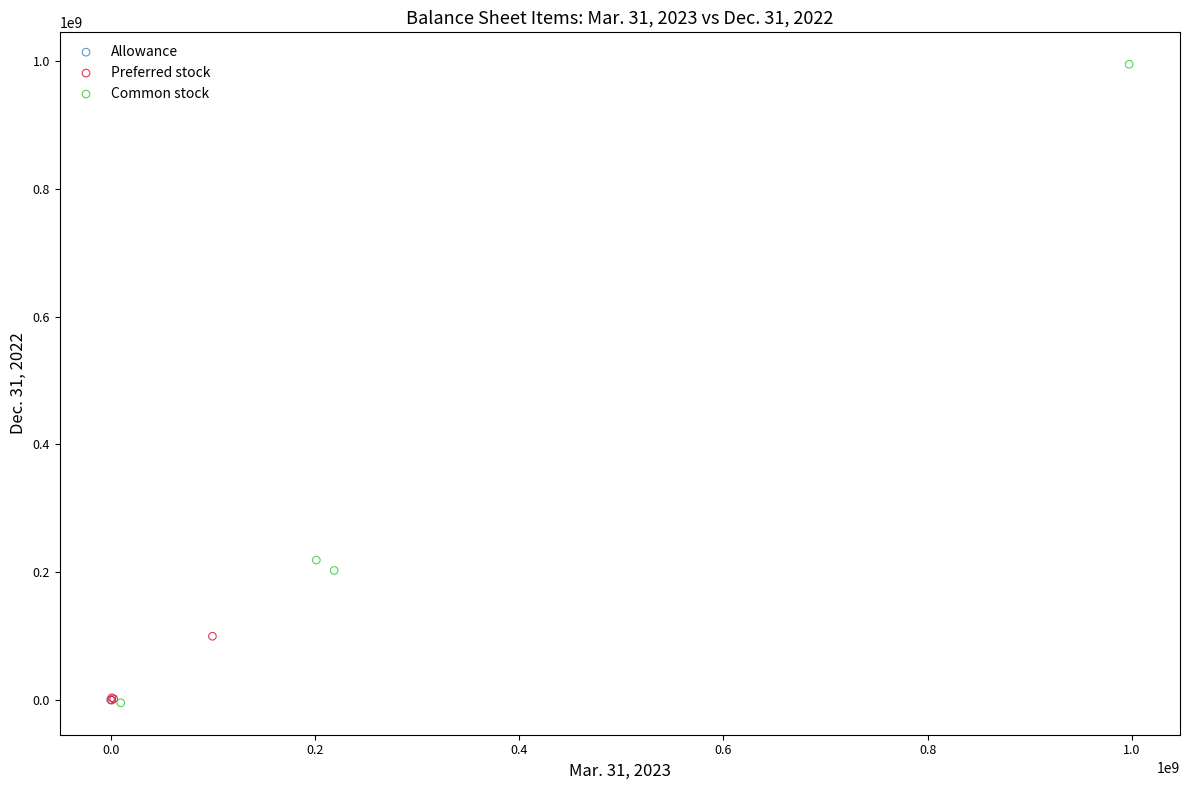

Which series reaches the maximum Y coordinate?

Common stock